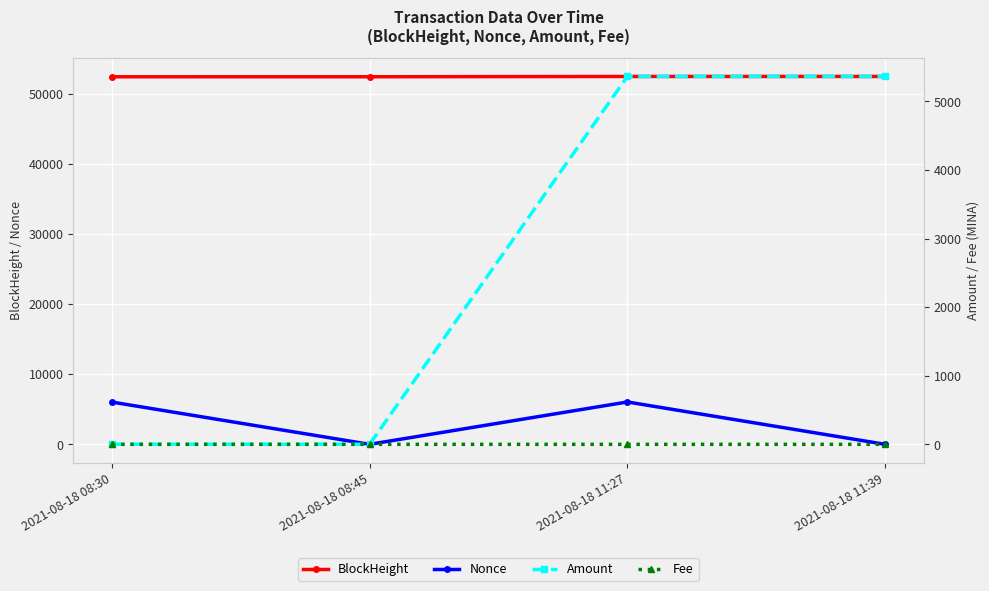

What is the difference between the highest and lowest values at 2021-08-18 11:27?

52455.9